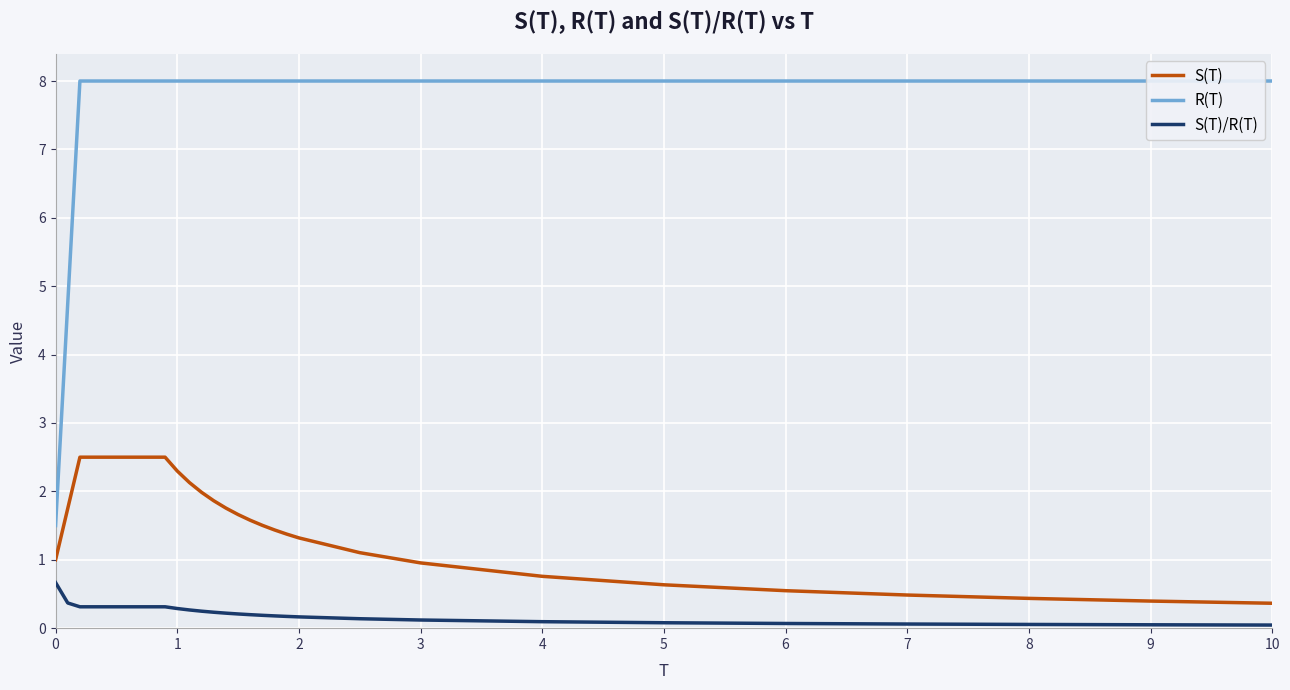

Rank the series by their average value, from lowest to highest.

S(T)/R(T), S(T), R(T)